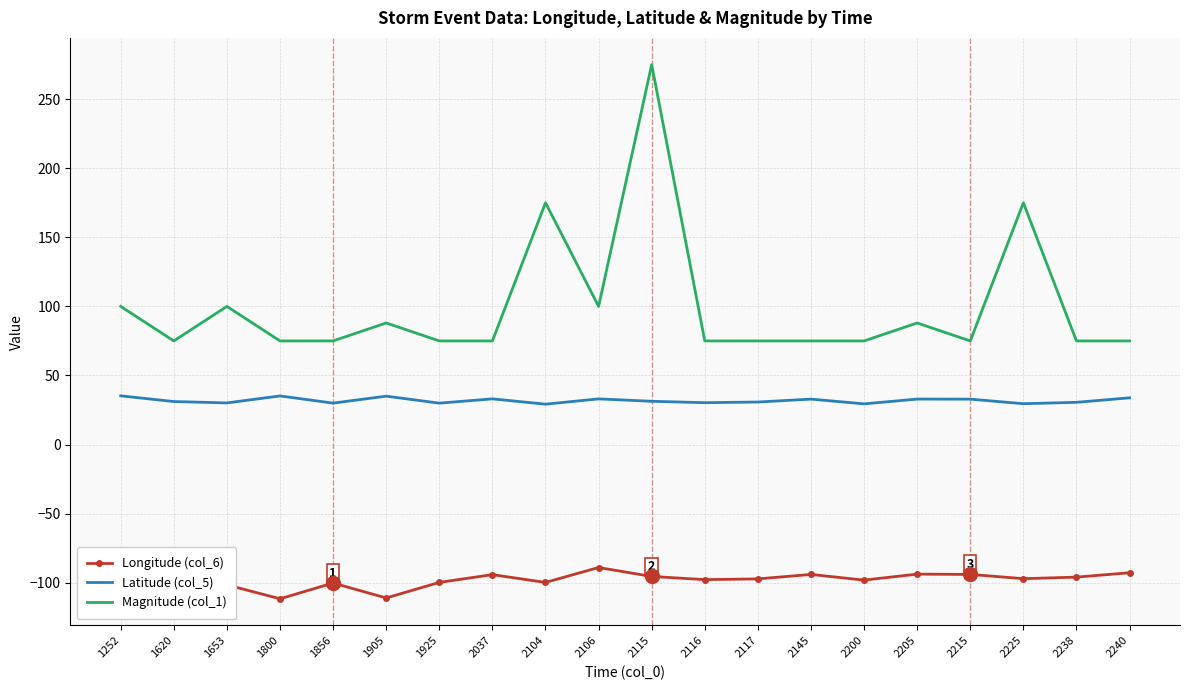

What are all the series names shown in the legend?

Longitude (col_6), Latitude (col_5), Magnitude (col_1)